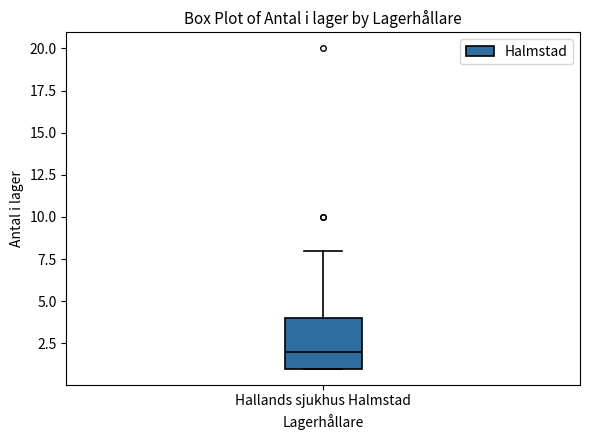

Where is the lower edge of the box for Hallands sjukhus Halmstad on the y-axis? The values are not printed on the chart, so give them approximately, as read against the axis.

1